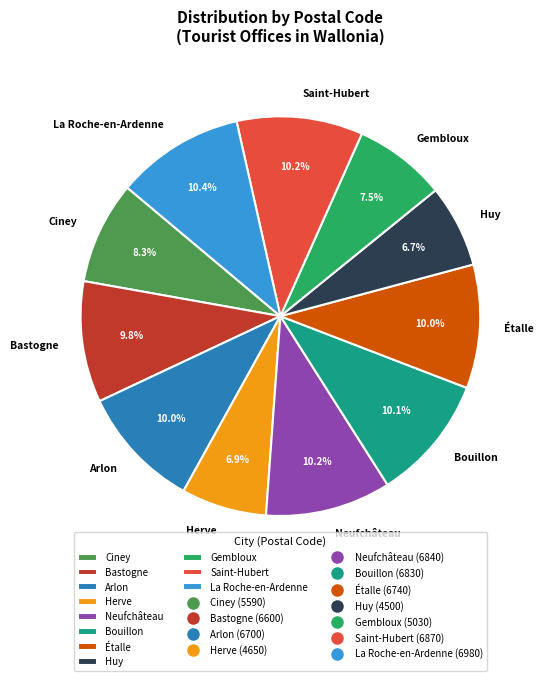

Combined, do Saint-Hubert and Gembloux account for over 50%?

No